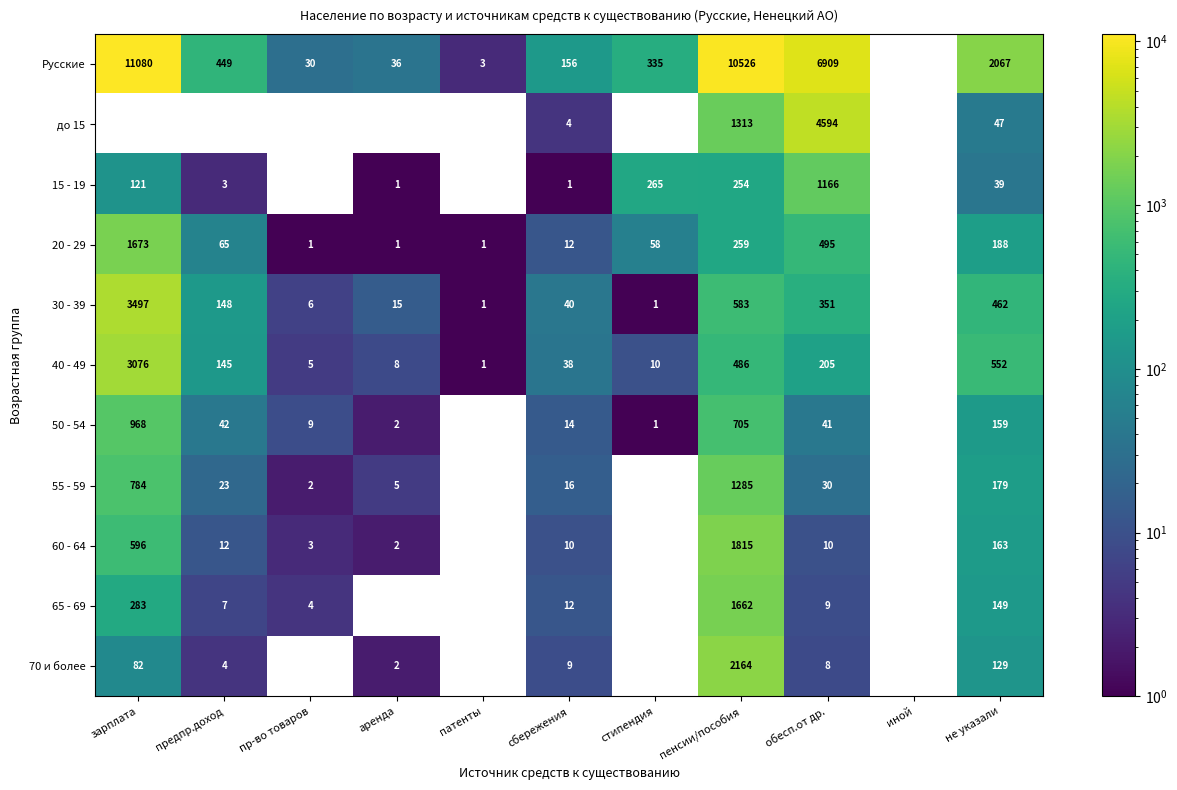

At how many categories does at least one series exceed 4992?

3